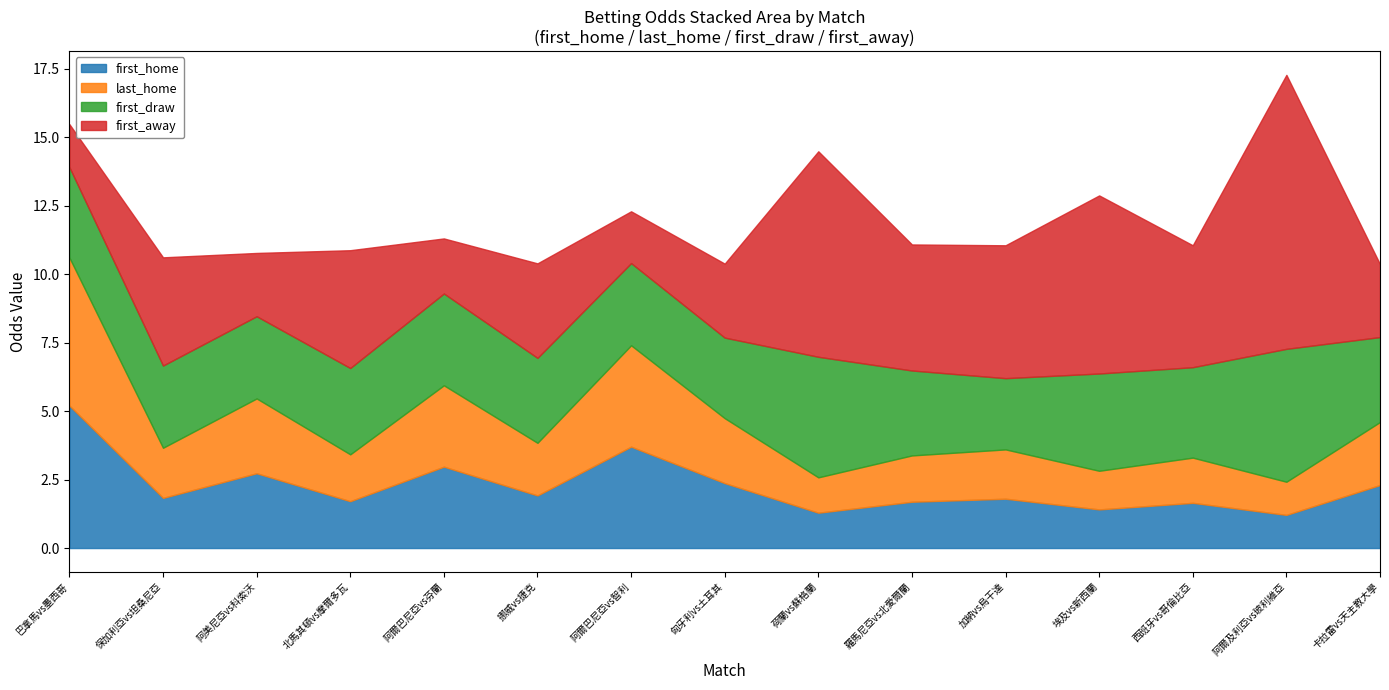

What is the minimum value for first_home?

1.2